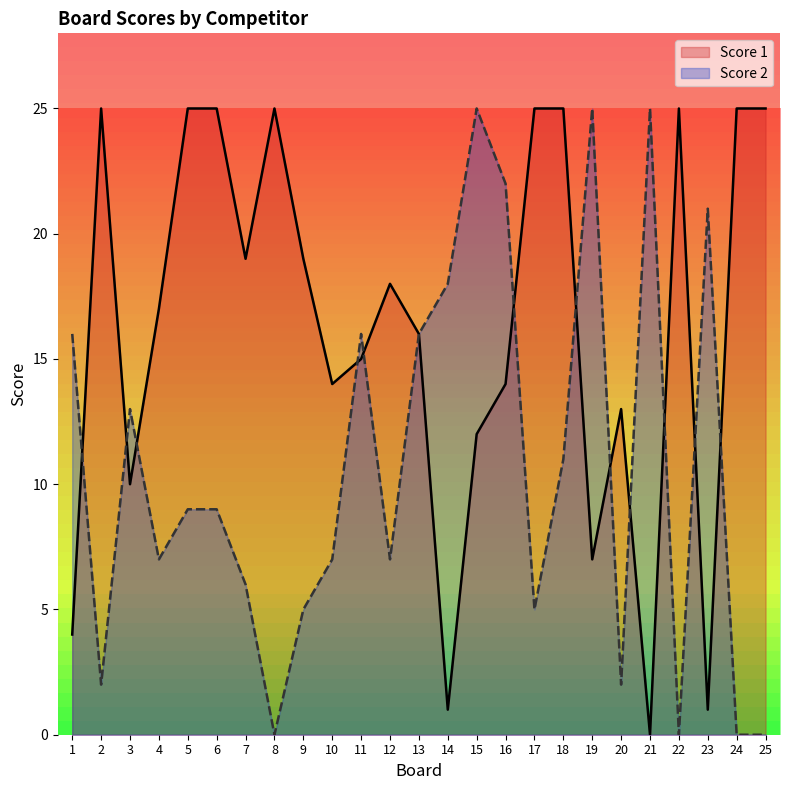

The value of Score 1 at 16 is 14. True or false?

True